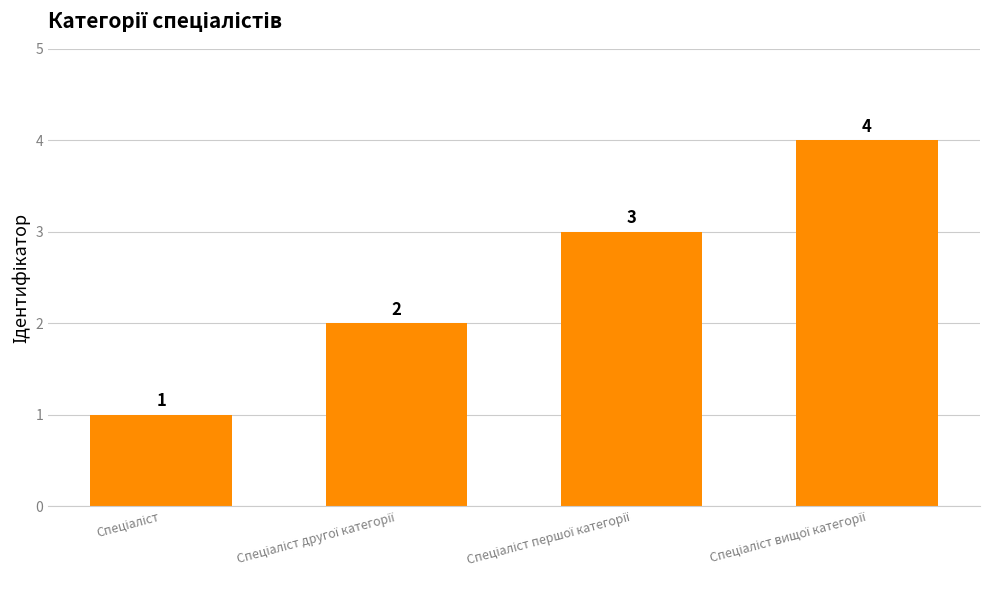

What is the value of the 3rd bar from the left?

3